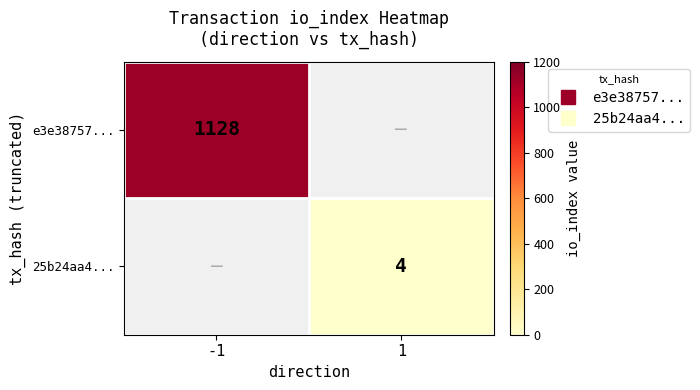

What is the minimum value shown in the chart?

4.0